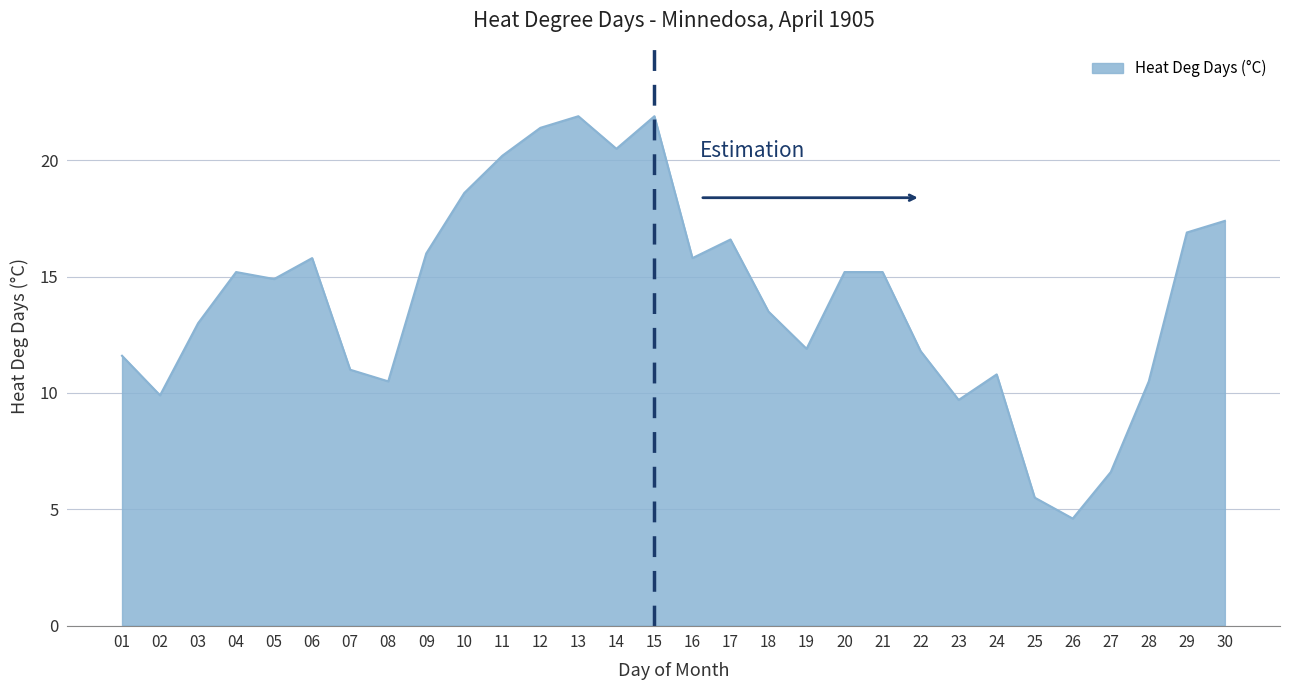

Count the number of data series in this chart.

1